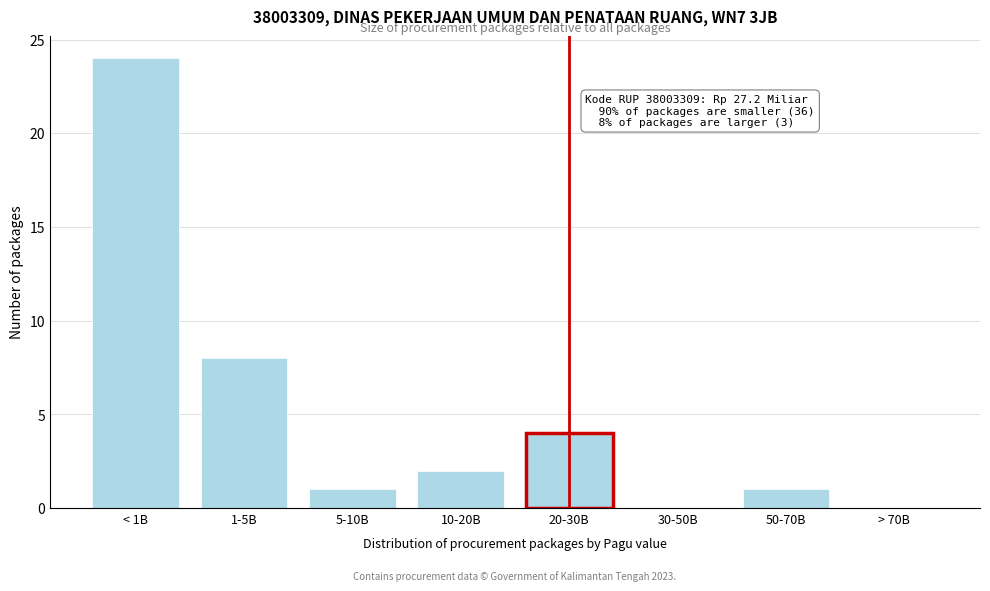

Reading left to right, list all the values displayed in this chart.

< 1B=24	1-5B=8	5-10B=1	10-20B=2	20-30B=4	30-50B=0	50-70B=1	> 70B=0